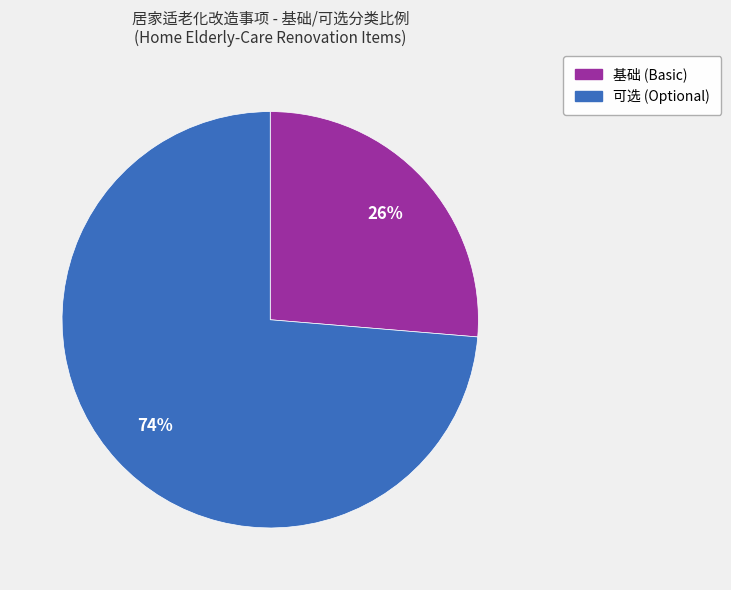

Do 基础 and 可选 together represent more than half of the pie?

Yes